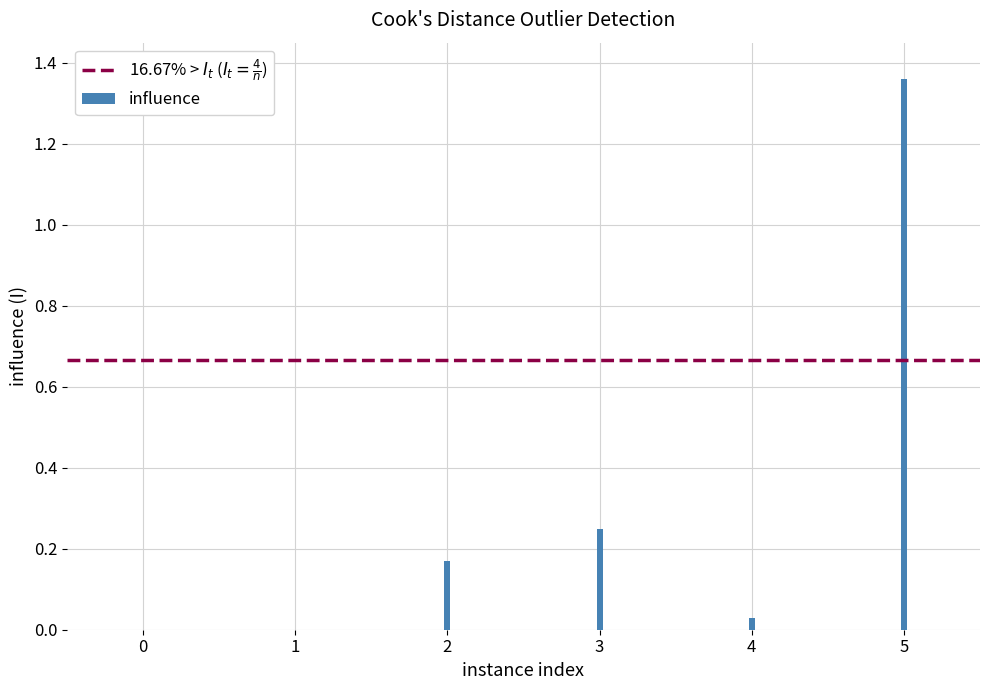

Count the number of data series in this chart.

1